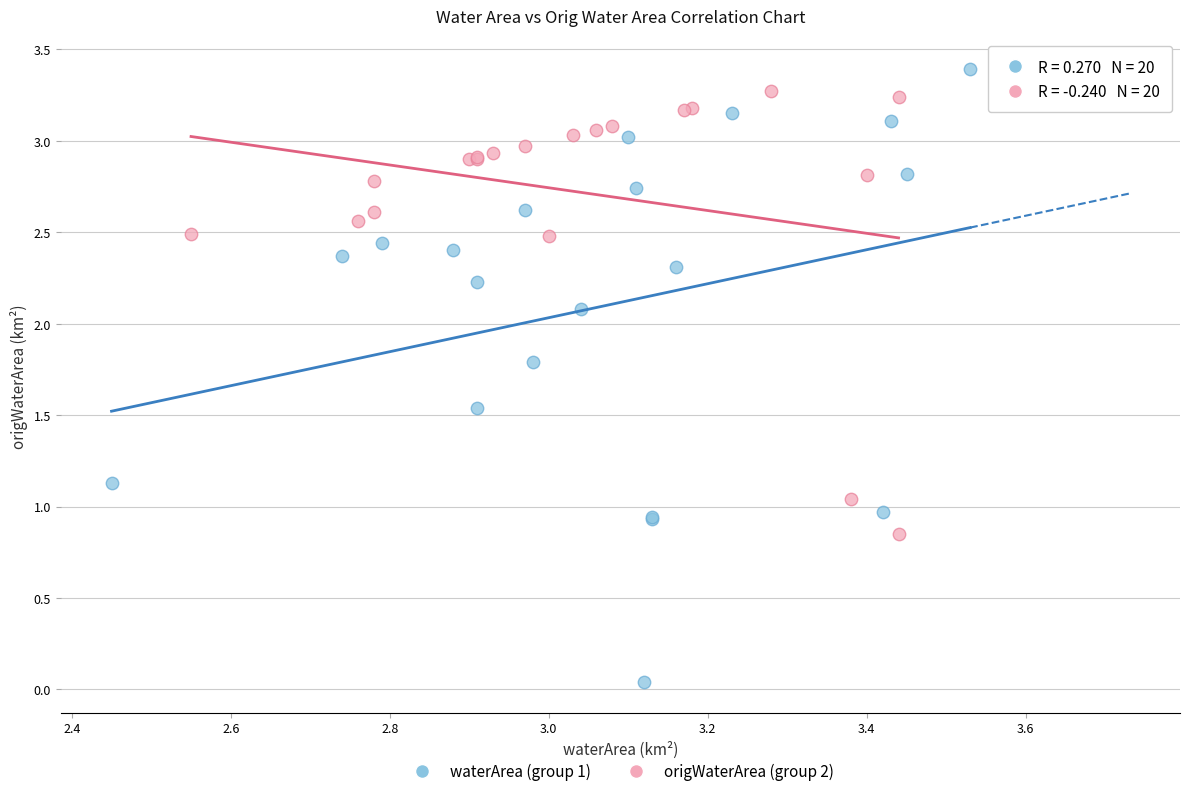

Which series has the largest Y range (max minus min)?

waterArea (group 1)